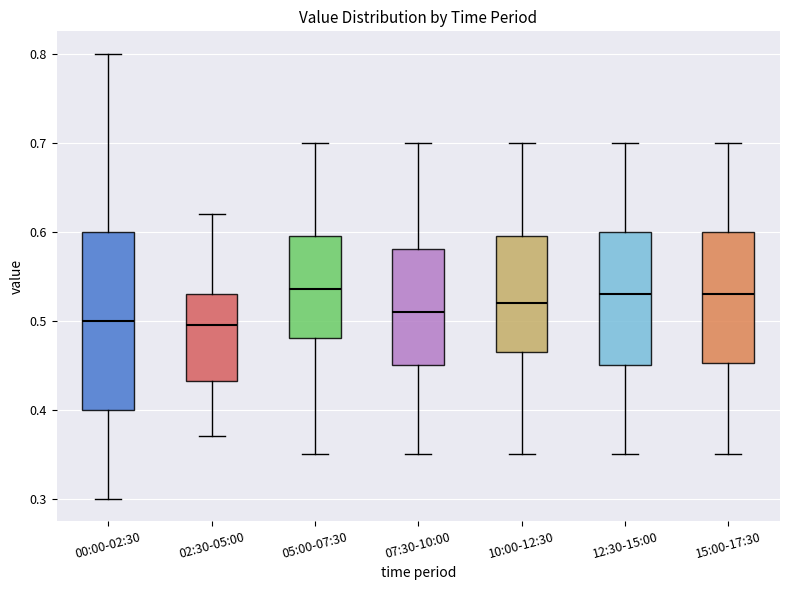

Reading left to right, transcribe this box plot: for each box, give where its median line is, the range the box spans, and where its two whiskers end, as read against the y-axis. The values are not printed on the chart, so give them approximately, as read against the axis.

00:00-02:30: median 0.50, box 0.40 to 0.60, whiskers 0.30 to 0.80
02:30-05:00: median 0.50, box 0.43 to 0.53, whiskers 0.37 to 0.62
05:00-07:30: median 0.54, box 0.48 to 0.60, whiskers 0.35 to 0.70
07:30-10:00: median 0.51, box 0.45 to 0.58, whiskers 0.35 to 0.70
10:00-12:30: median 0.52, box 0.47 to 0.60, whiskers 0.35 to 0.70
12:30-15:00: median 0.53, box 0.45 to 0.60, whiskers 0.35 to 0.70
15:00-17:30: median 0.53, box 0.45 to 0.60, whiskers 0.35 to 0.70